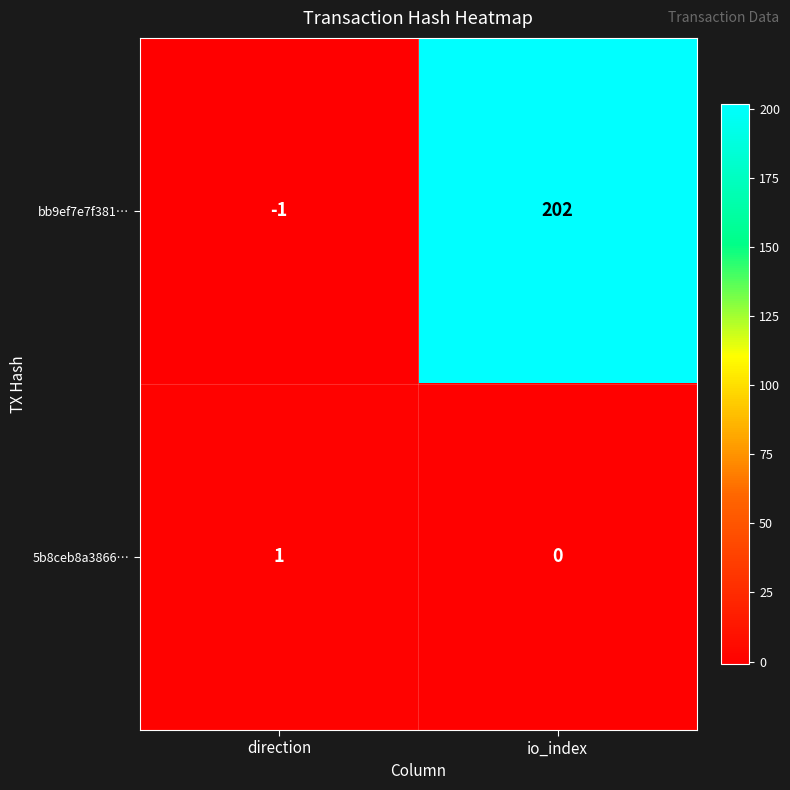

What is the difference between the bb9ef7e7f381… values at io_index and direction?

203